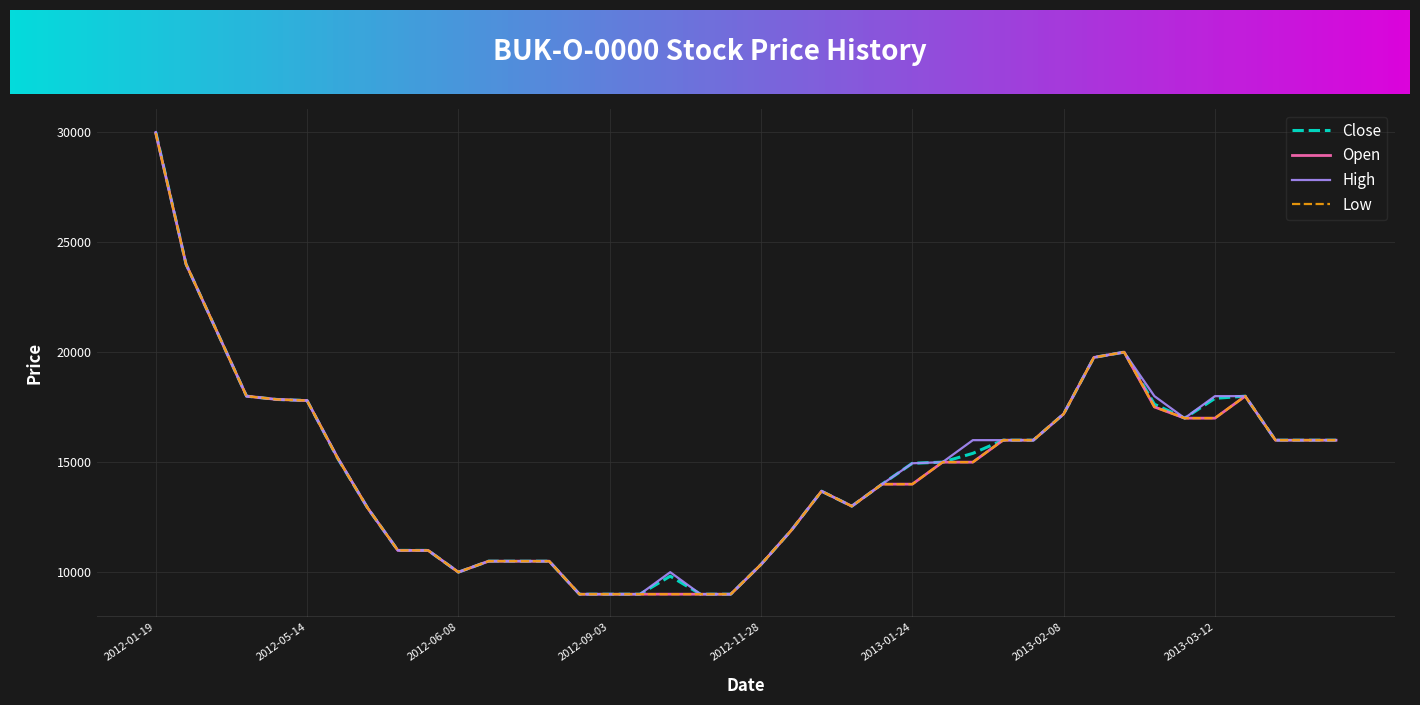

What is the lowest value of the Open series?

9000